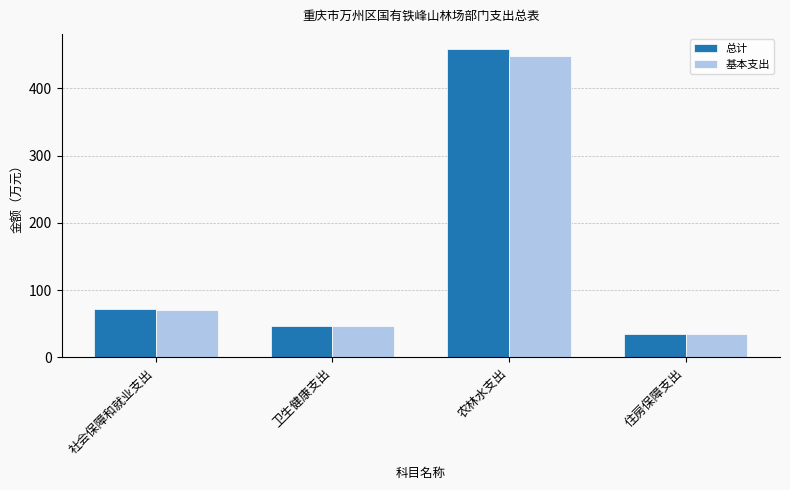

Count the number of categories in the chart.

4